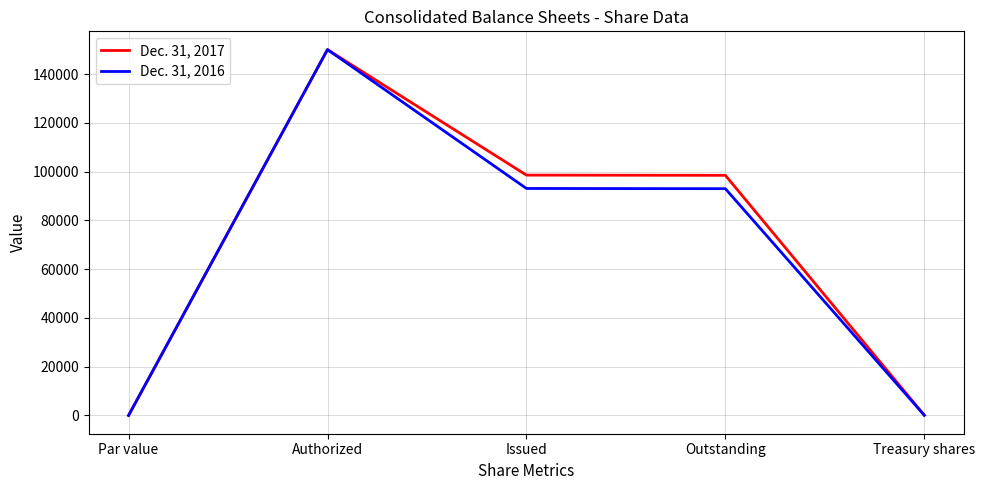

How many lines are shown in the chart?

2